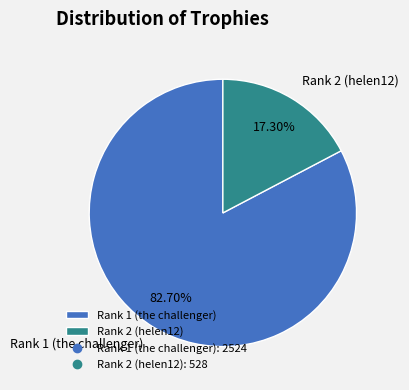

Is it true that Rank 2 (helen12) is 17% of the pie?

True